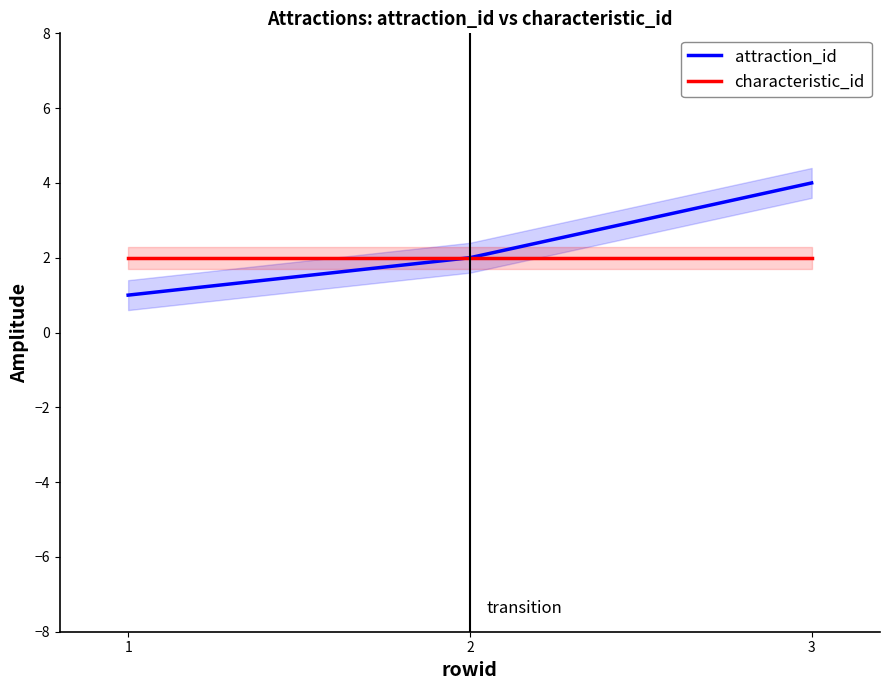

At which label does attraction_id reach its peak?

3